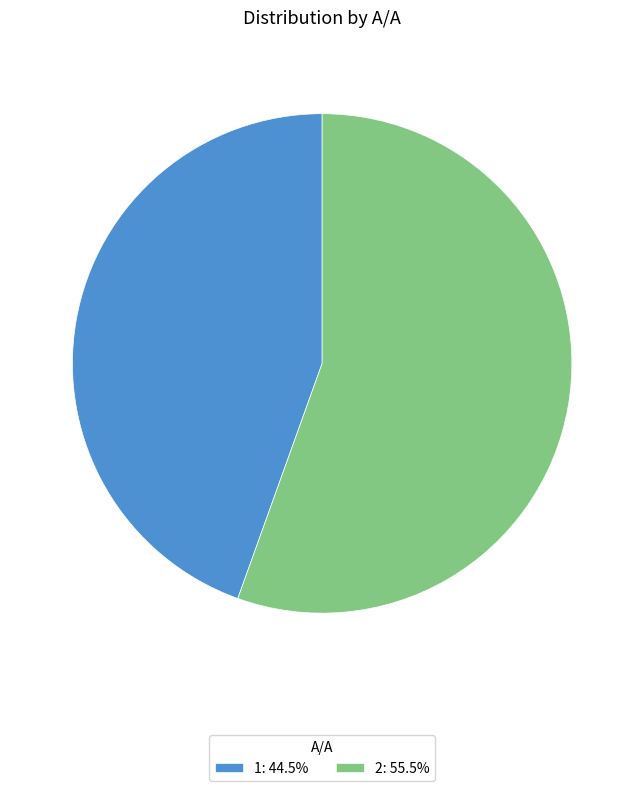

What is the ratio of the value at 1: 44.5% to the value at 2: 55.5%?

0.8